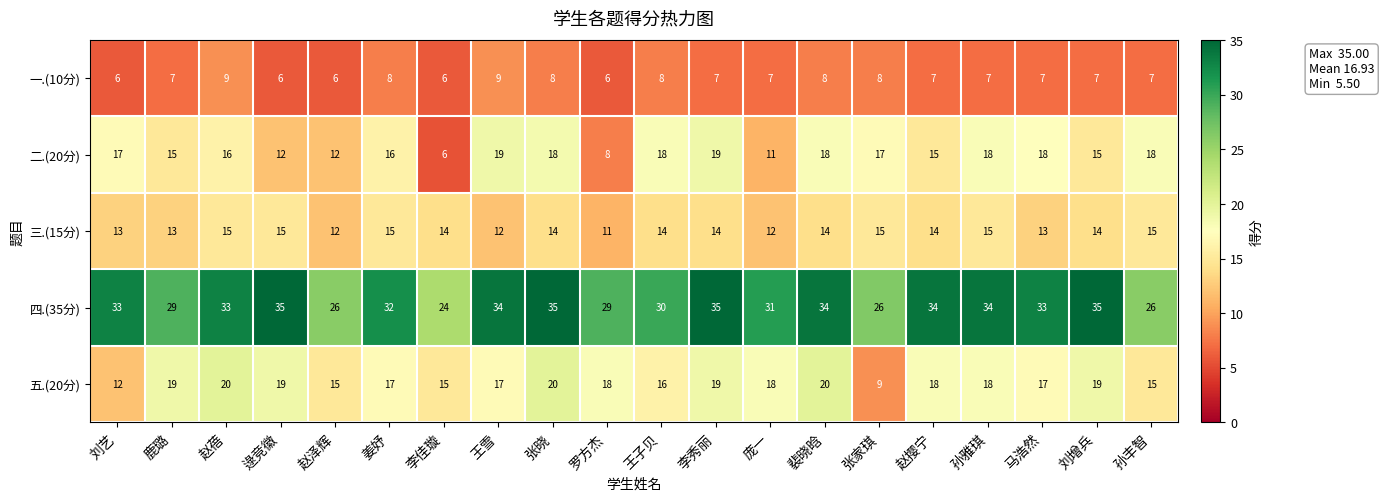

How many 一.(10分) values are between 7 and 8?

13